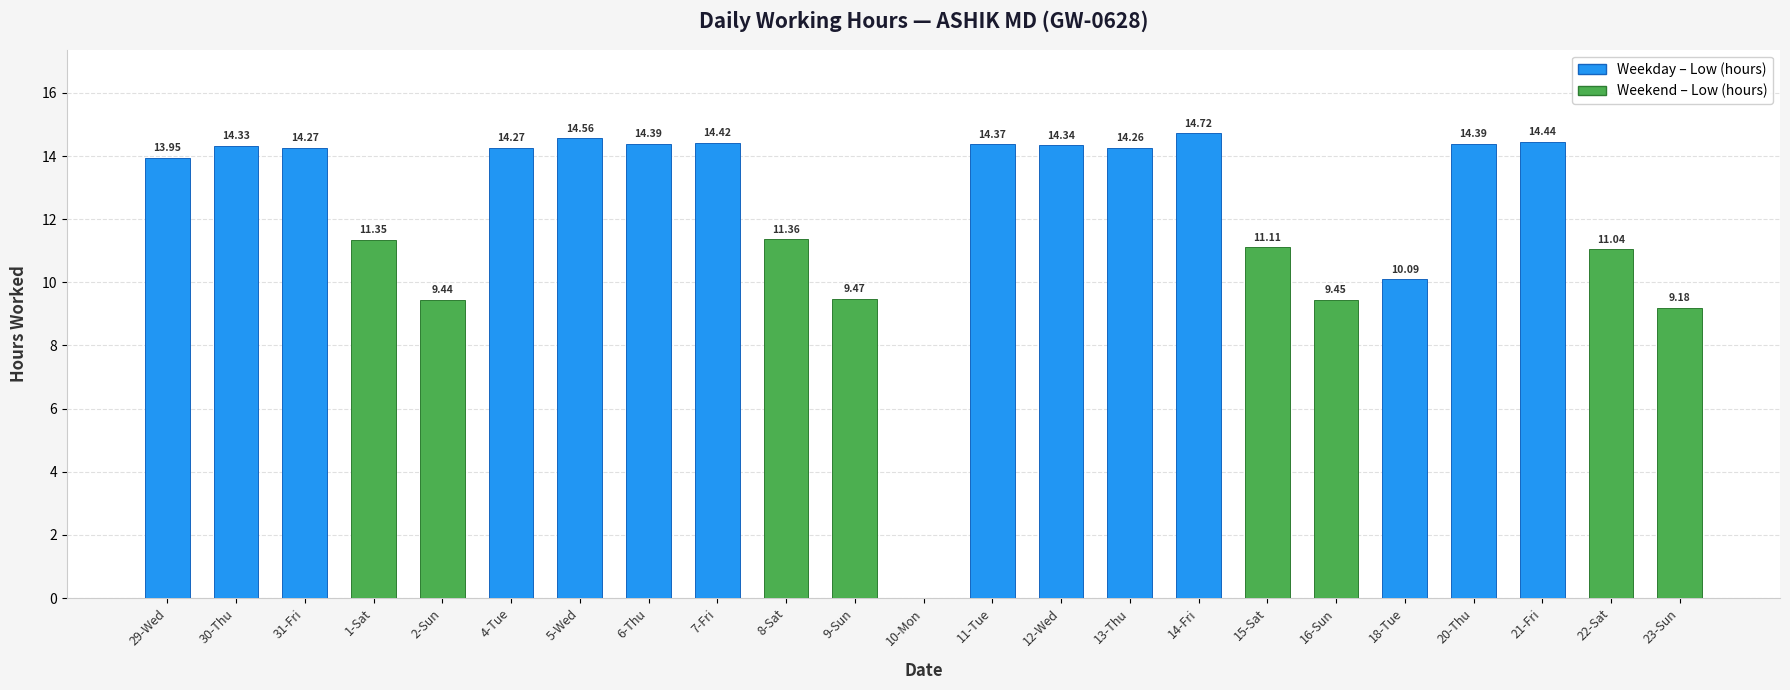

Where does the data first go above 14?

30-Thu